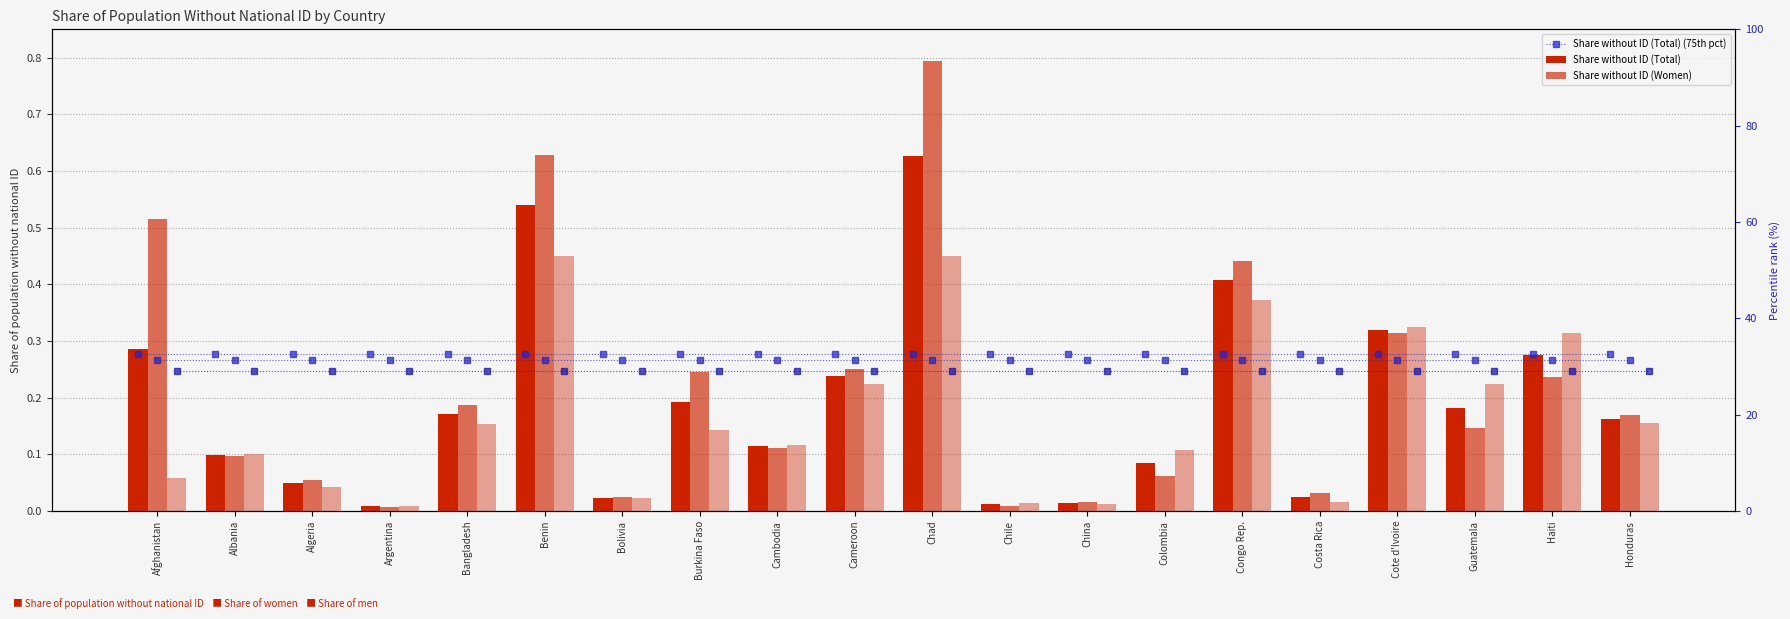

Which series has the widest spread of values?

Share without ID (Women)